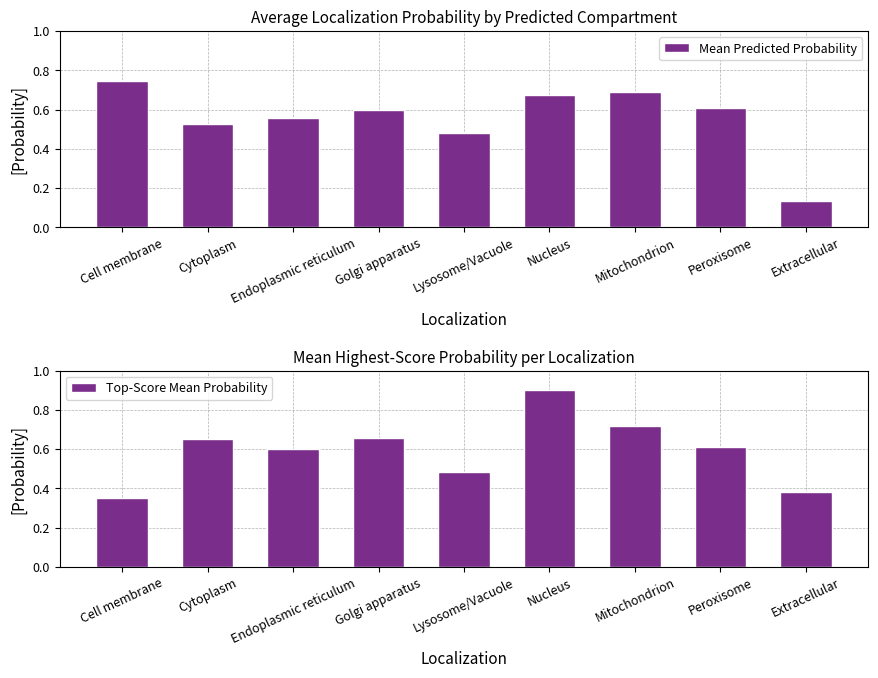

At Lysosome/Vacuole, list the series in order from largest to smallest.

Mean Predicted Probability, Top-Score Mean Probability